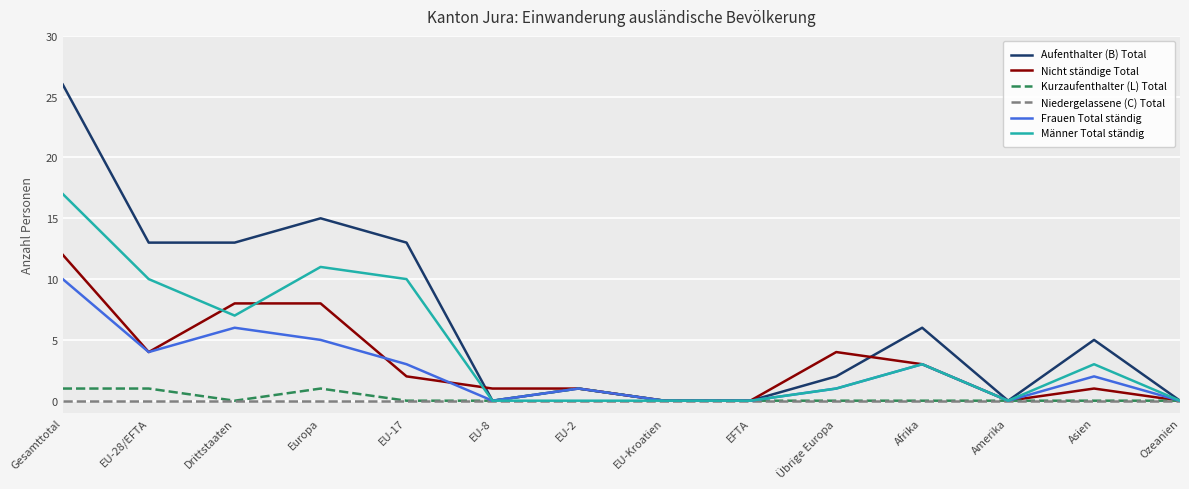

At which label does Nicht ständige Total first exceed 2?

Gesamttotal